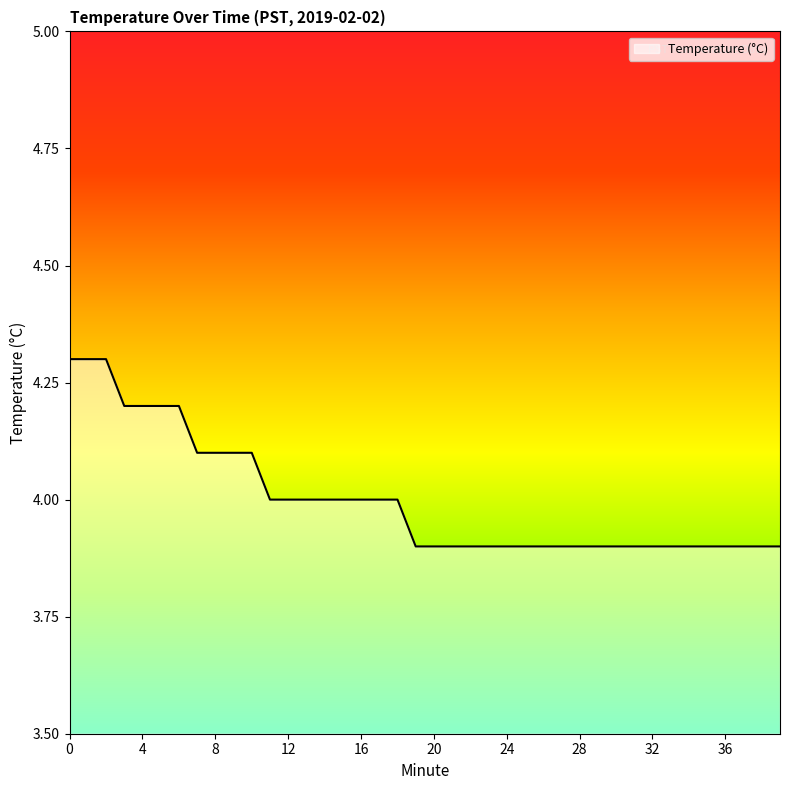

What is the difference between the maximum and minimum values?

0.4